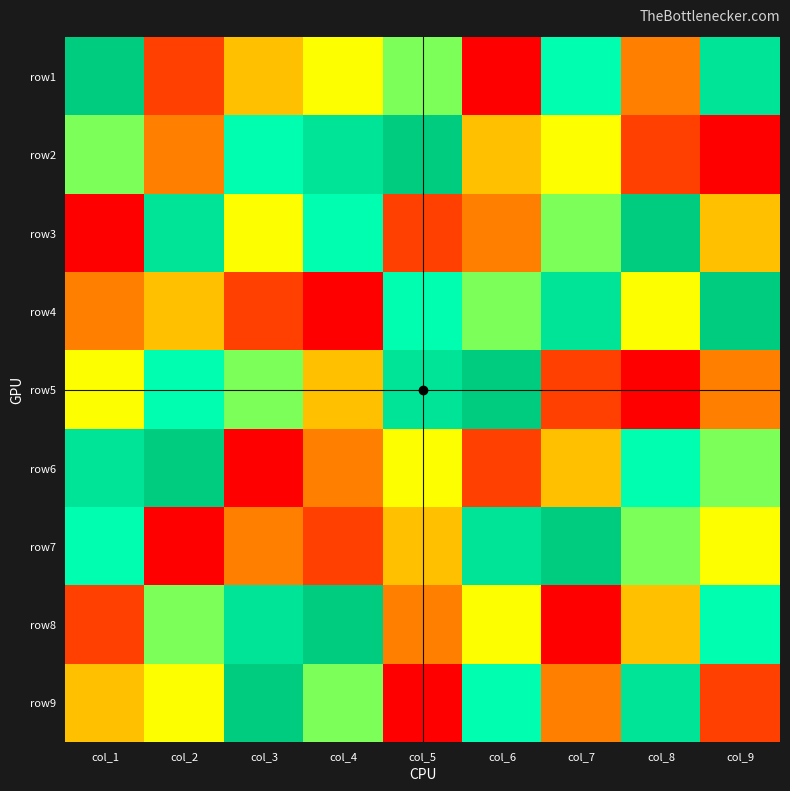

Reading left to right, list all the values displayed in this chart.

row1: col_1=9	col_2=2	col_3=4	col_4=5	col_5=6	col_6=1	col_7=7	col_8=3	col_9=8
row2: col_1=6	col_2=3	col_3=7	col_4=8	col_5=9	col_6=4	col_7=5	col_8=2	col_9=1
row3: col_1=1	col_2=8	col_3=5	col_4=7	col_5=2	col_6=3	col_7=6	col_8=9	col_9=4
row4: col_1=3	col_2=4	col_3=2	col_4=1	col_5=7	col_6=6	col_7=8	col_8=5	col_9=9
row5: col_1=5	col_2=7	col_3=6	col_4=4	col_5=8	col_6=9	col_7=2	col_8=1	col_9=3
row6: col_1=8	col_2=9	col_3=1	col_4=3	col_5=5	col_6=2	col_7=4	col_8=7	col_9=6
row7: col_1=7	col_2=1	col_3=3	col_4=2	col_5=4	col_6=8	col_7=9	col_8=6	col_9=5
row8: col_1=2	col_2=6	col_3=8	col_4=9	col_5=3	col_6=5	col_7=1	col_8=4	col_9=7
row9: col_1=4	col_2=5	col_3=9	col_4=6	col_5=1	col_6=7	col_7=3	col_8=8	col_9=2